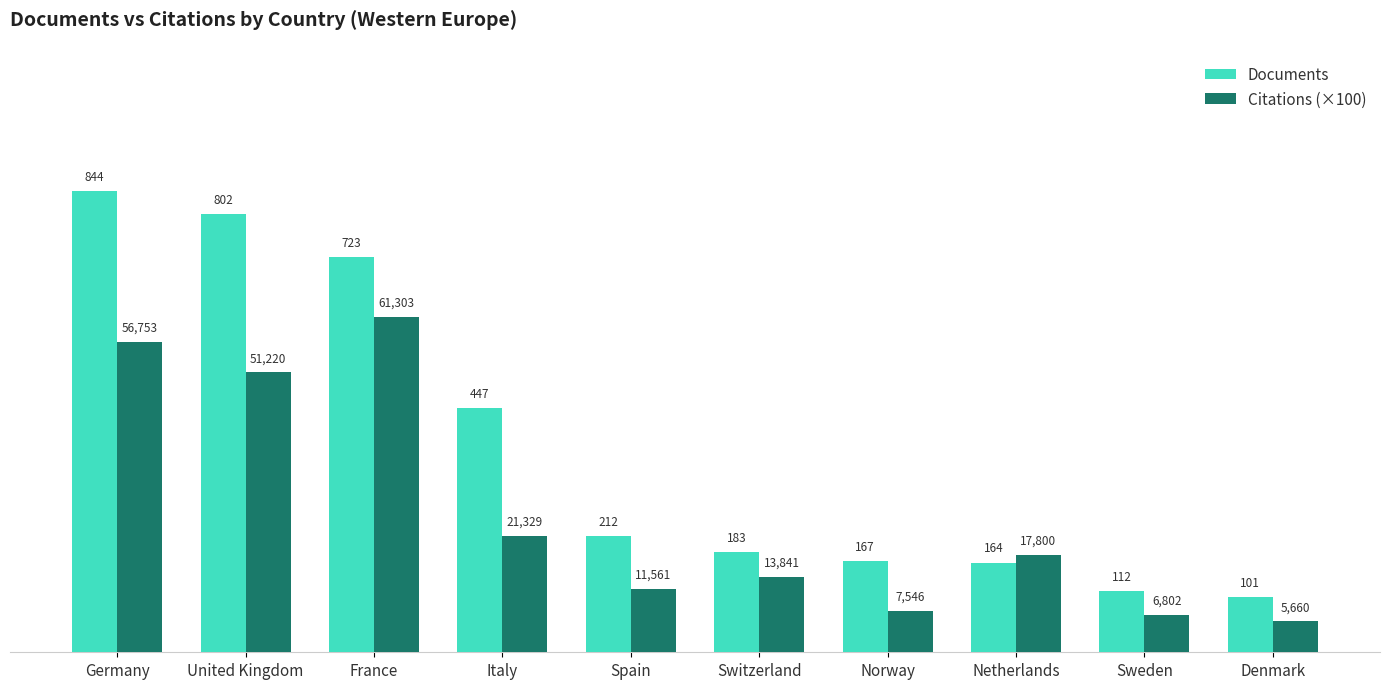

What is the smallest value displayed?

56.6